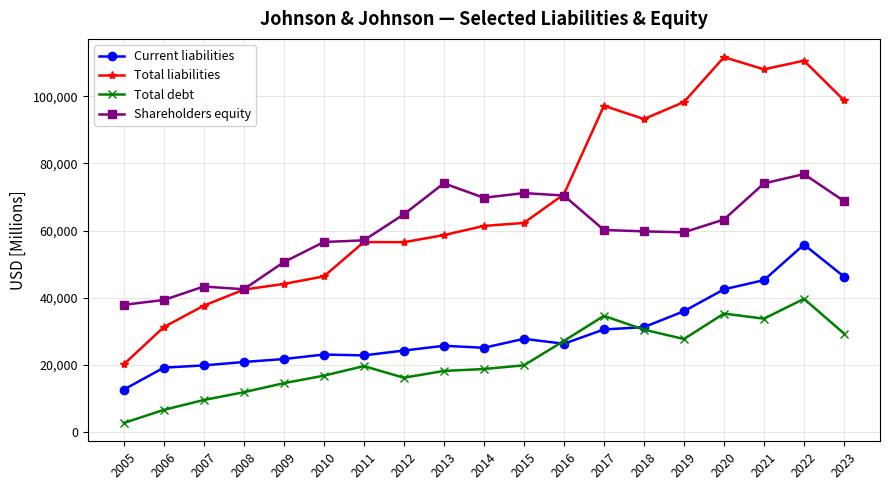

Where is the first local minimum for Total debt?

2012